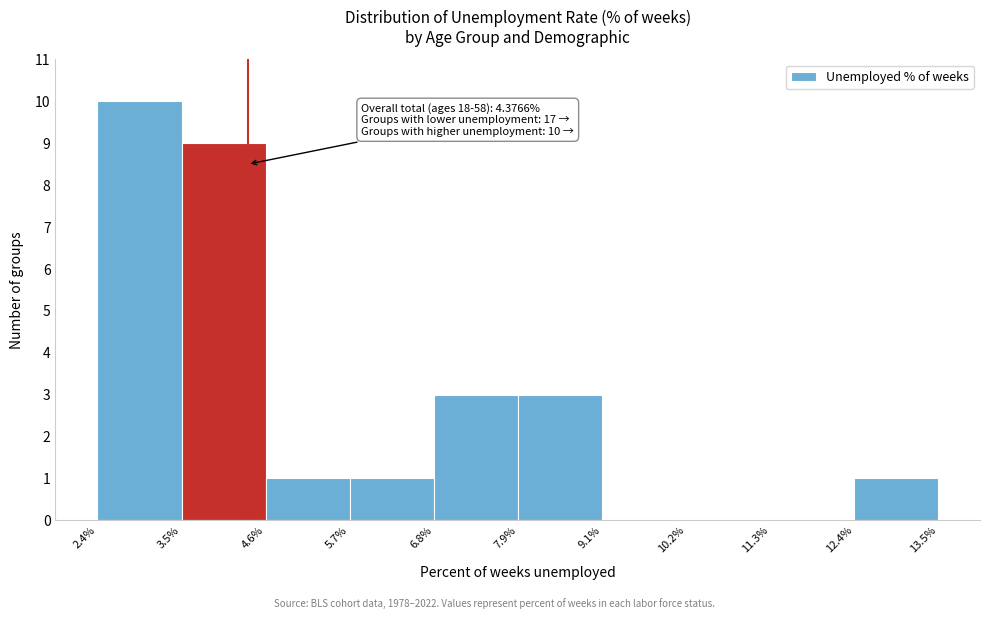

Which range on the x-axis has the tallest bar?

2.4% to 3.5%